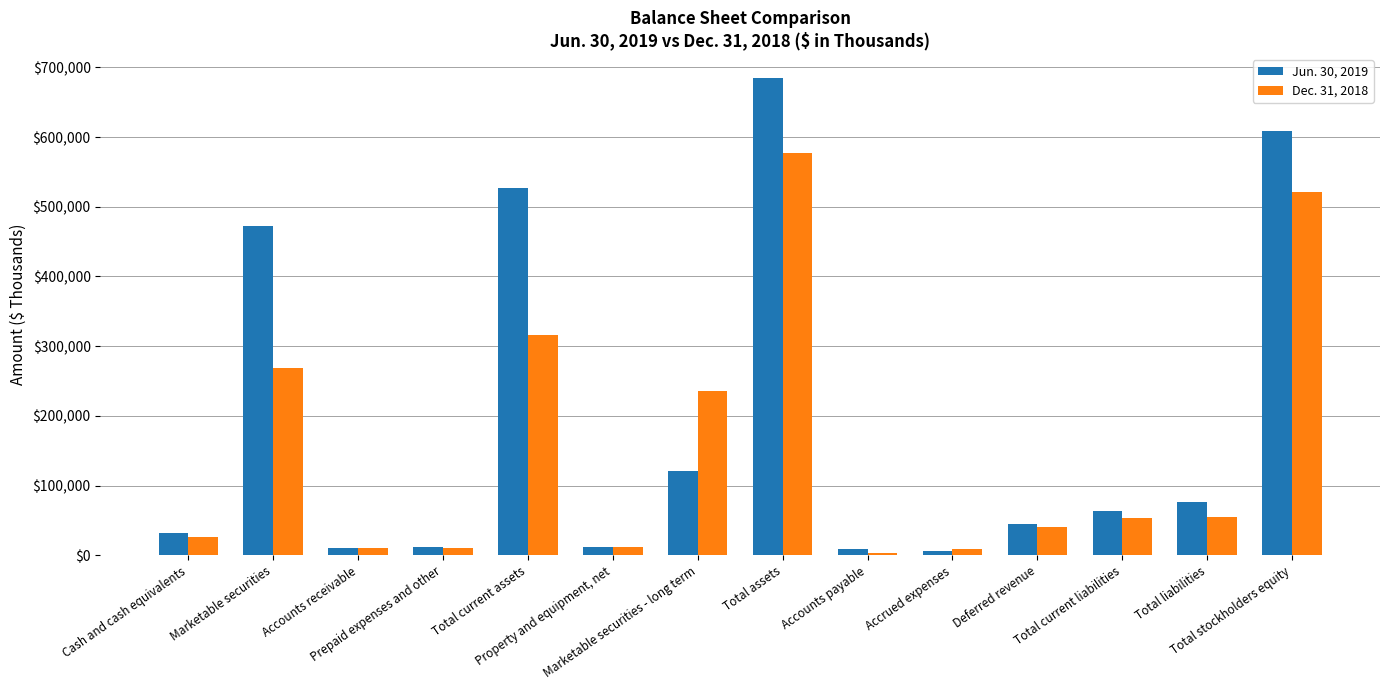

The value of Jun. 30, 2019 at Marketable securities - long term is 120966. True or false?

True